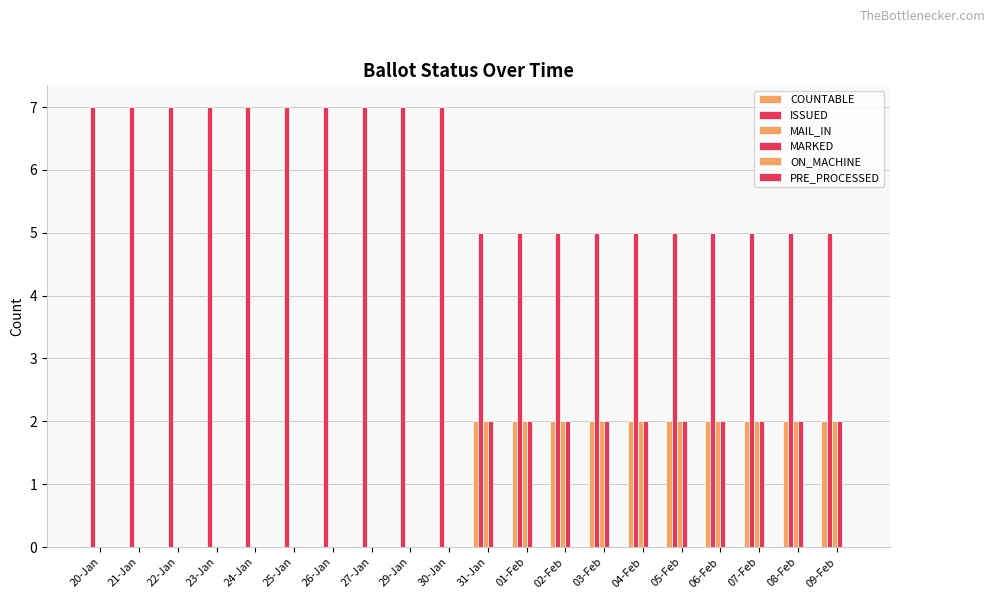

Reading left to right, list all the values displayed in this chart.

COUNTABLE: 20-Jan=0	21-Jan=0	22-Jan=0	23-Jan=0	24-Jan=0	25-Jan=0	26-Jan=0	27-Jan=0	29-Jan=0	30-Jan=0	31-Jan=2	01-Feb=2	02-Feb=2	03-Feb=2	04-Feb=2	05-Feb=2	06-Feb=2	07-Feb=2	08-Feb=2	09-Feb=2
ISSUED: 20-Jan=7	21-Jan=7	22-Jan=7	23-Jan=7	24-Jan=7	25-Jan=7	26-Jan=7	27-Jan=7	29-Jan=7	30-Jan=7	31-Jan=5	01-Feb=5	02-Feb=5	03-Feb=5	04-Feb=5	05-Feb=5	06-Feb=5	07-Feb=5	08-Feb=5	09-Feb=5
MAIL_IN: 20-Jan=0	21-Jan=0	22-Jan=0	23-Jan=0	24-Jan=0	25-Jan=0	26-Jan=0	27-Jan=0	29-Jan=0	30-Jan=0	31-Jan=2	01-Feb=2	02-Feb=2	03-Feb=2	04-Feb=2	05-Feb=2	06-Feb=2	07-Feb=2	08-Feb=2	09-Feb=2
MARKED: 20-Jan=0	21-Jan=0	22-Jan=0	23-Jan=0	24-Jan=0	25-Jan=0	26-Jan=0	27-Jan=0	29-Jan=0	30-Jan=0	31-Jan=2	01-Feb=2	02-Feb=2	03-Feb=2	04-Feb=2	05-Feb=2	06-Feb=2	07-Feb=2	08-Feb=2	09-Feb=2
ON_MACHINE: 20-Jan=0	21-Jan=0	22-Jan=0	23-Jan=0	24-Jan=0	25-Jan=0	26-Jan=0	27-Jan=0	29-Jan=0	30-Jan=0	31-Jan=0	01-Feb=0	02-Feb=0	03-Feb=0	04-Feb=0	05-Feb=0	06-Feb=0	07-Feb=0	08-Feb=0	09-Feb=0
PRE_PROCESSED: 20-Jan=0	21-Jan=0	22-Jan=0	23-Jan=0	24-Jan=0	25-Jan=0	26-Jan=0	27-Jan=0	29-Jan=0	30-Jan=0	31-Jan=0	01-Feb=0	02-Feb=0	03-Feb=0	04-Feb=0	05-Feb=0	06-Feb=0	07-Feb=0	08-Feb=0	09-Feb=0